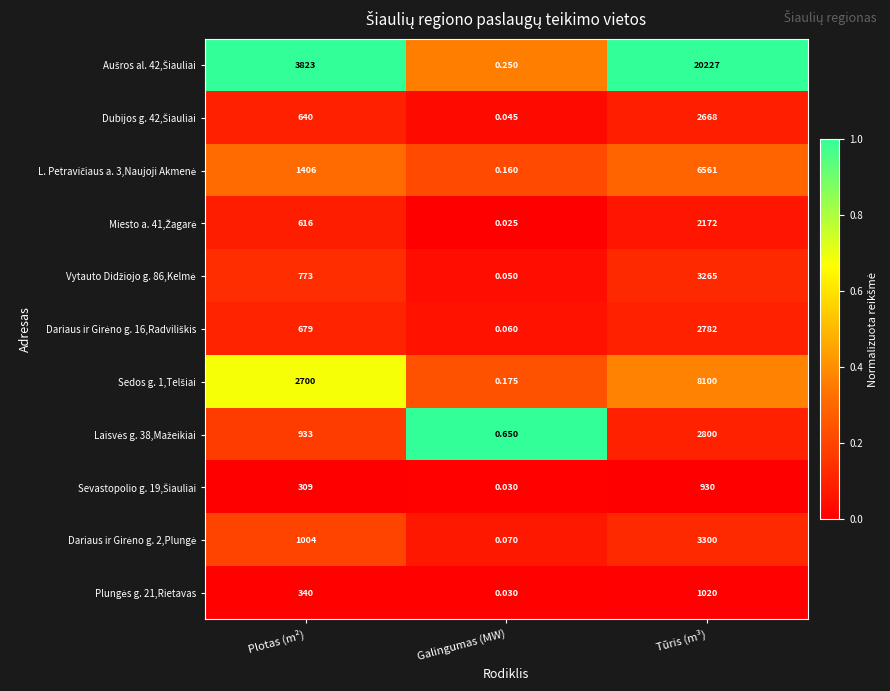

Which category has the highest value across all series?

Tūris (m³)